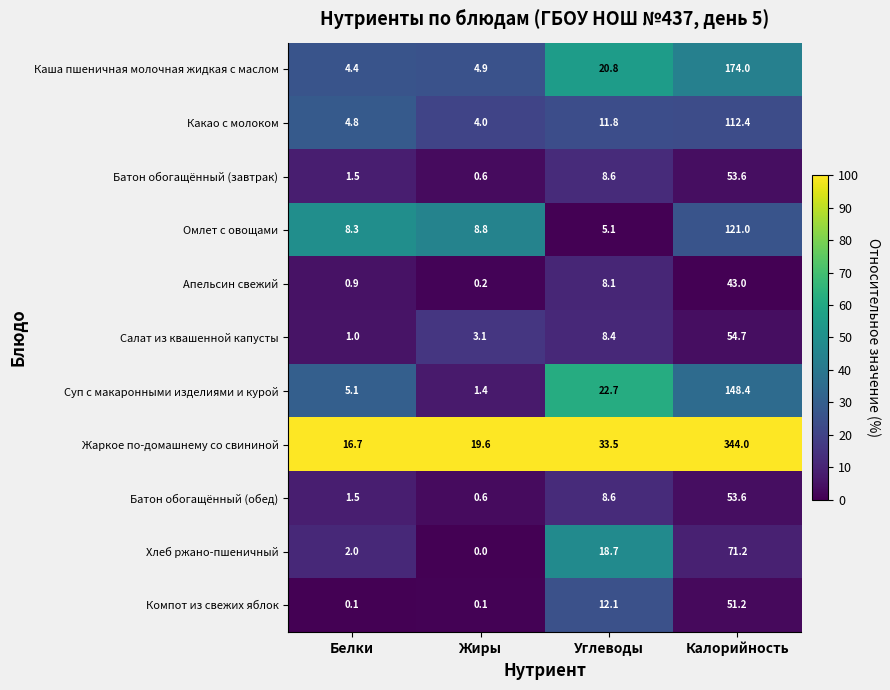

Rank the categories by Омлет с овощами value from lowest to highest.

Углеводы, Белки, Жиры, Калорийность